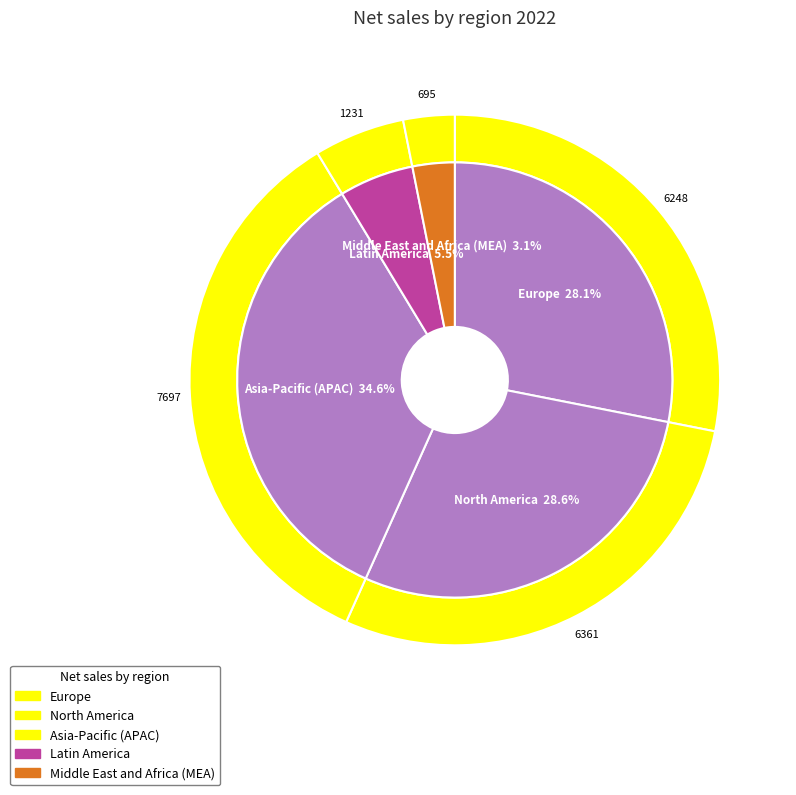

Does Middle East and Africa (MEA) account for over 50% of the chart?

No